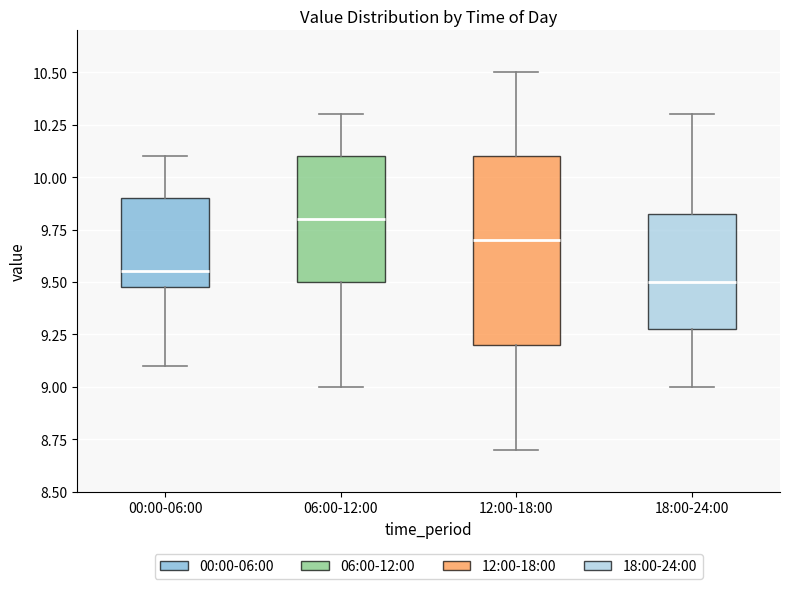

Reading left to right, read every box against the y-axis: the position of its median line, the range the box covers, and the ends of its whiskers. The values are not printed on the chart, so give them approximately, as read against the axis.

00:00-06:00: median 9.55, box 9.50 to 9.90, whiskers 9.10 to 10.10
06:00-12:00: median 9.80, box 9.50 to 10.10, whiskers 9.00 to 10.30
12:00-18:00: median 9.70, box 9.20 to 10.10, whiskers 8.70 to 10.50
18:00-24:00: median 9.50, box 9.30 to 9.85, whiskers 9.00 to 10.30